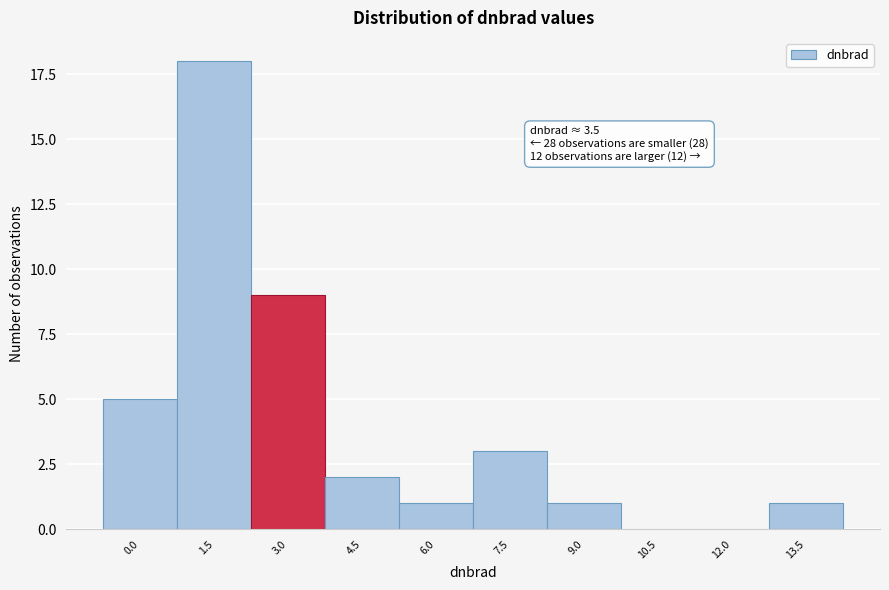

Reading left to right, transcribe all the data shown in this chart.

0.0=5	1.5=18	3.0=9	4.5=2	6.0=1	7.5=3	9.0=1	10.5=0	12.0=0	13.5=1